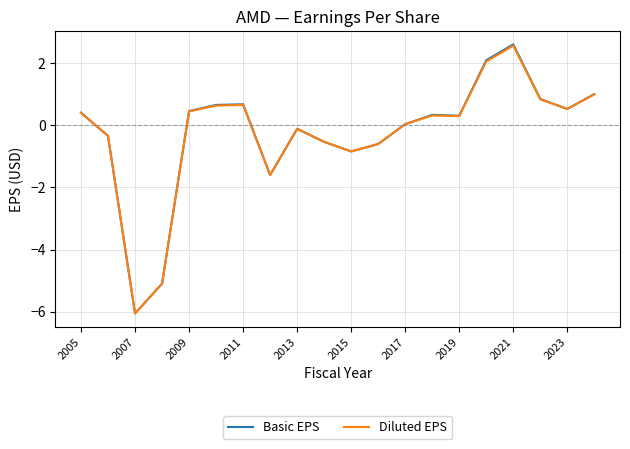

What is the minimum value shown in the chart?

-6.1